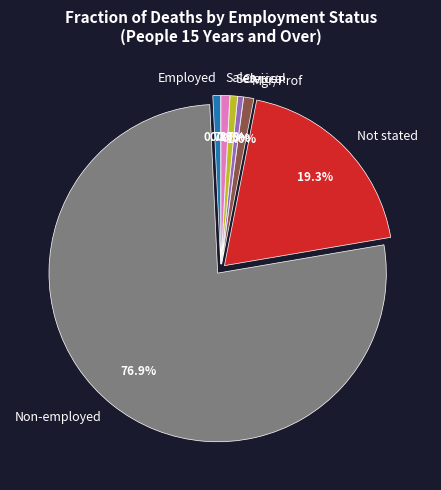

How many slices are in this pie chart?

7